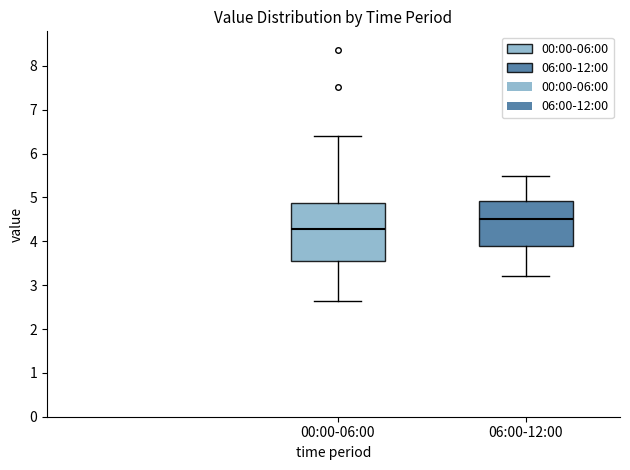

Reading left to right, transcribe this box plot: for each box, give where its median line is, the range the box spans, and where its two whiskers end, as read against the y-axis. The values are not printed on the chart, so give them approximately, as read against the axis.

00:00-06:00: median 4.3, box 3.6 to 4.9, whiskers 2.6 to 6.4
06:00-12:00: median 4.5, box 3.9 to 4.9, whiskers 3.2 to 5.5